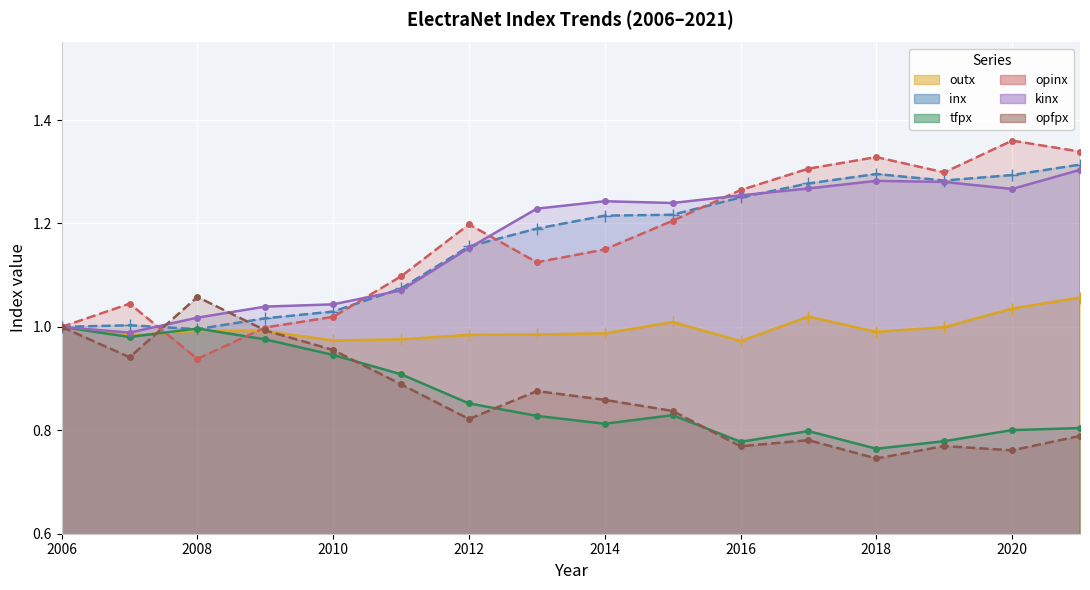

What is the average value of the opfpx series?

0.9